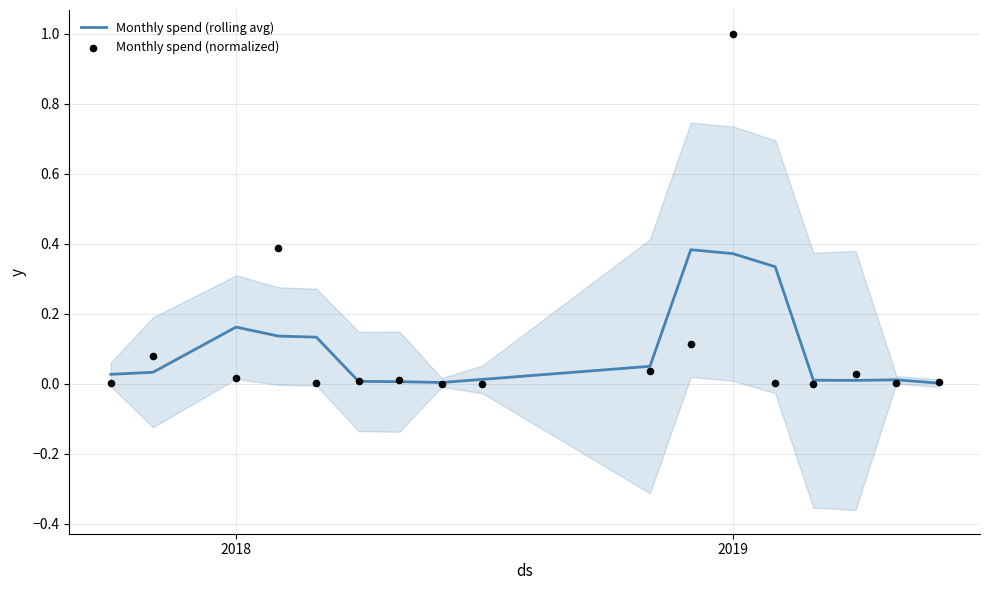

At how many categories does at least one series exceed 0?

17